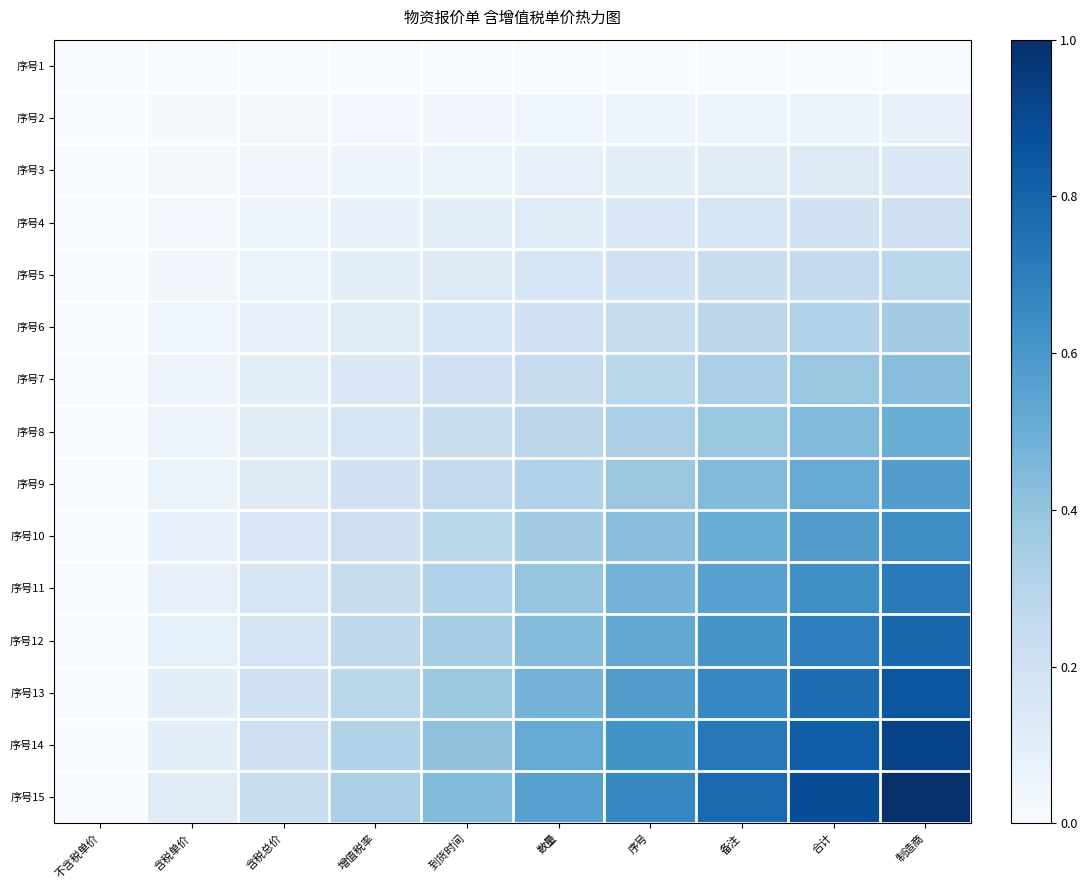

Count the number of data series in this chart.

15